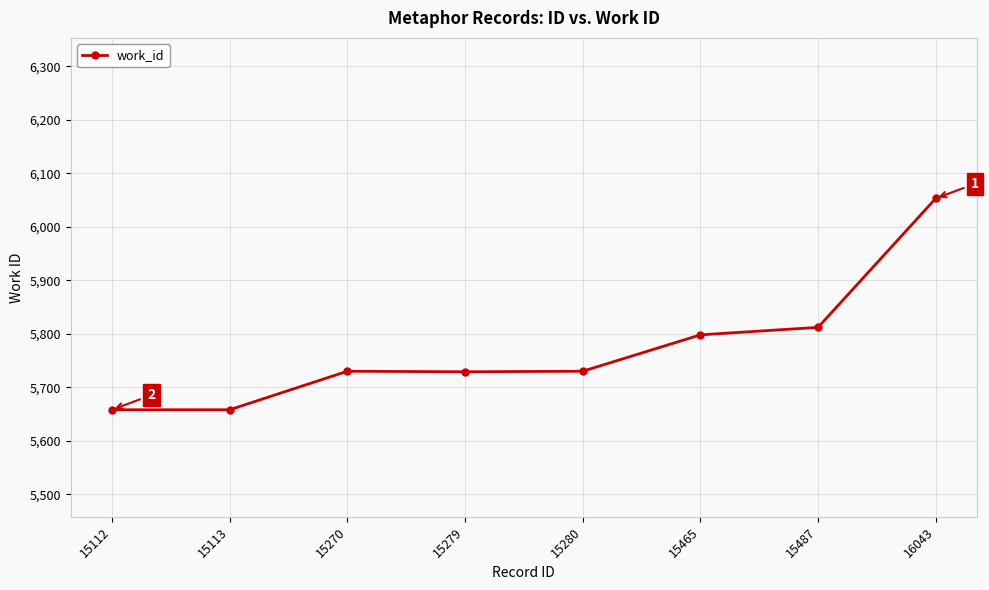

What is the maximum value shown in the chart?

6053